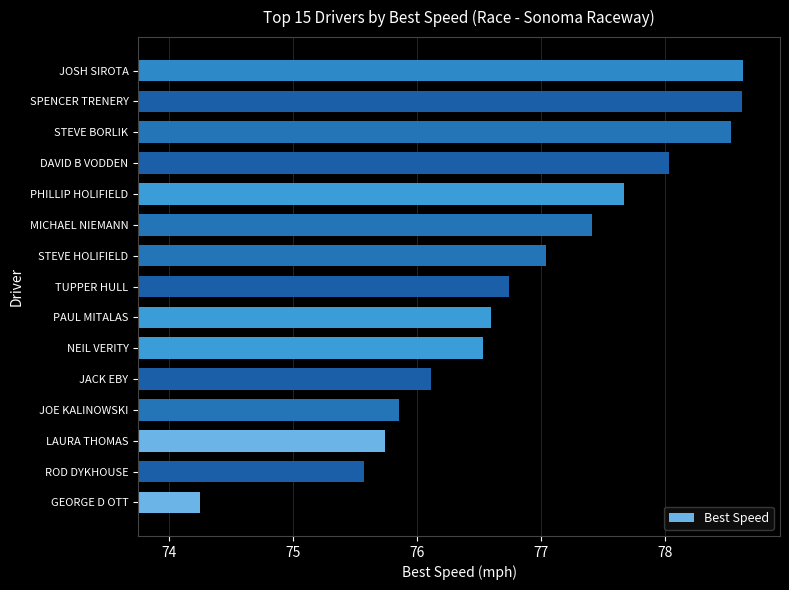

What is the sum of all values?

1153.4